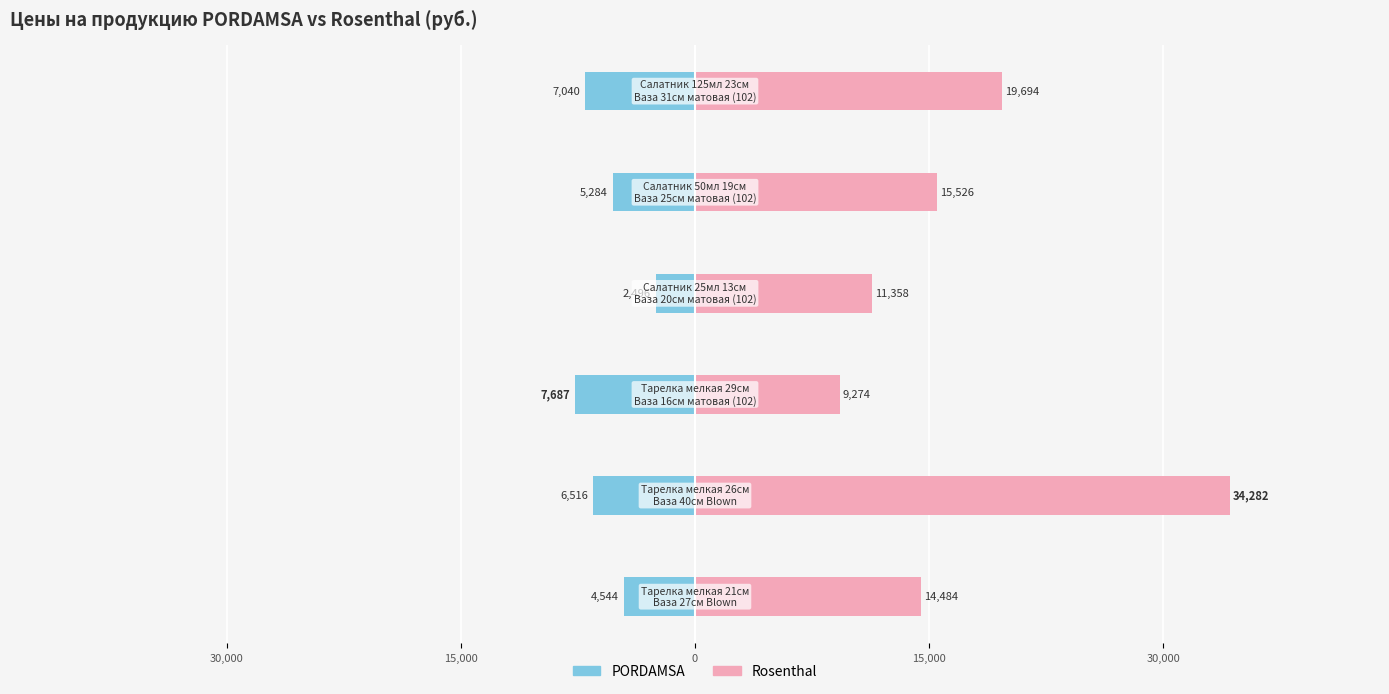

Which series has the widest spread of values?

Rosenthal